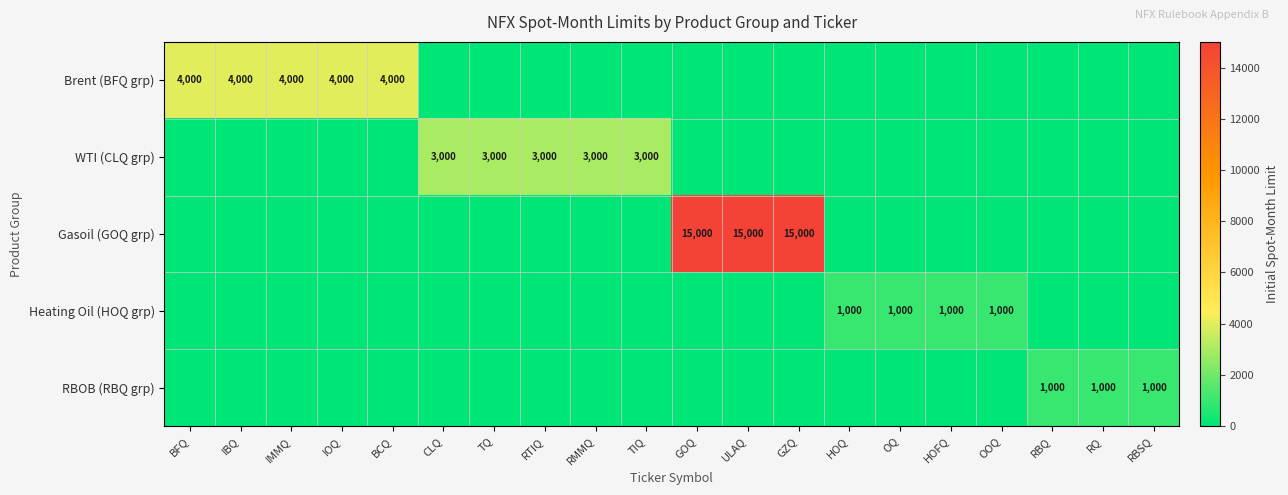

The RBOB (RBQ grp) series shows 1000 at RBSQ. True or false?

True